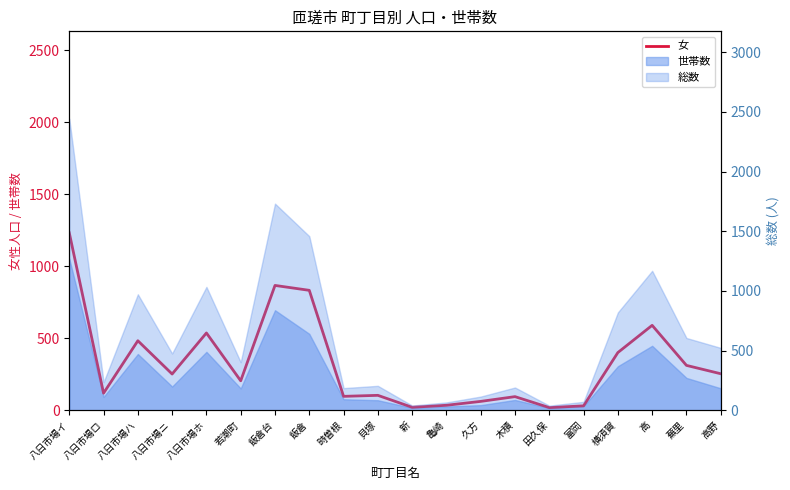

How many lines are shown in the chart?

1